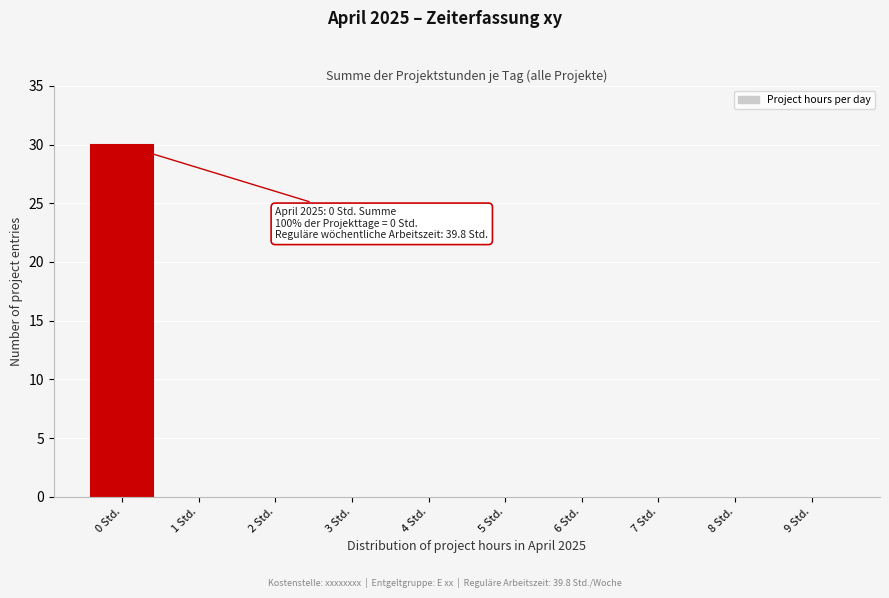

Reading left to right, extract all data points from this chart.

0 Std.=30	1 Std.=0	2 Std.=0	3 Std.=0	4 Std.=0	5 Std.=0	6 Std.=0	7 Std.=0	8 Std.=0	9 Std.=0